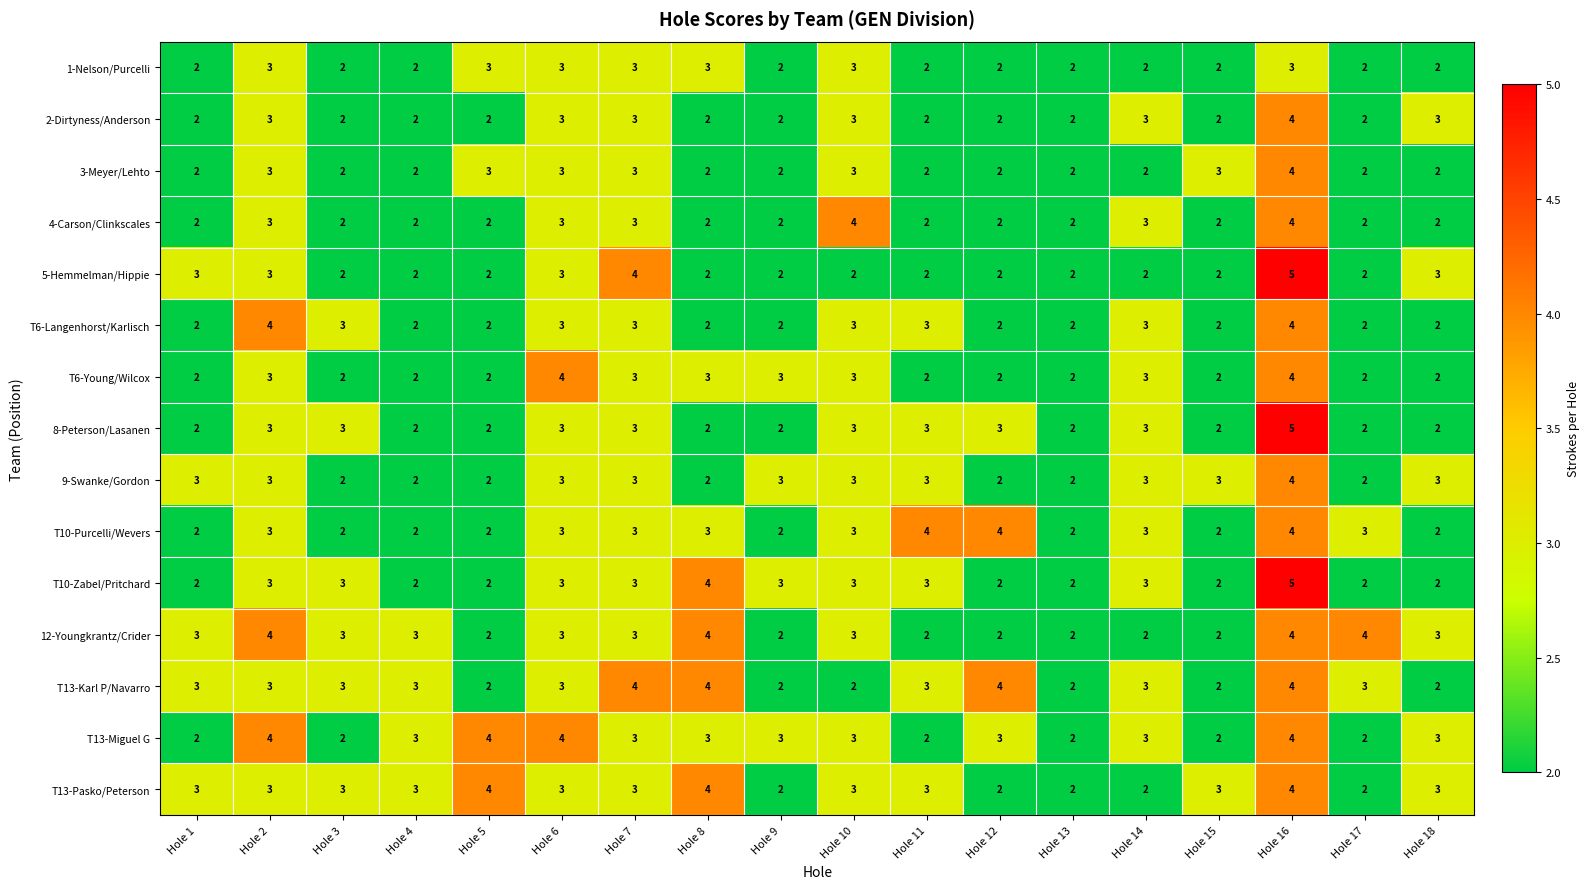

The T6-Langenhorst/Karlisch series shows 4 at Hole 14. True or false?

False